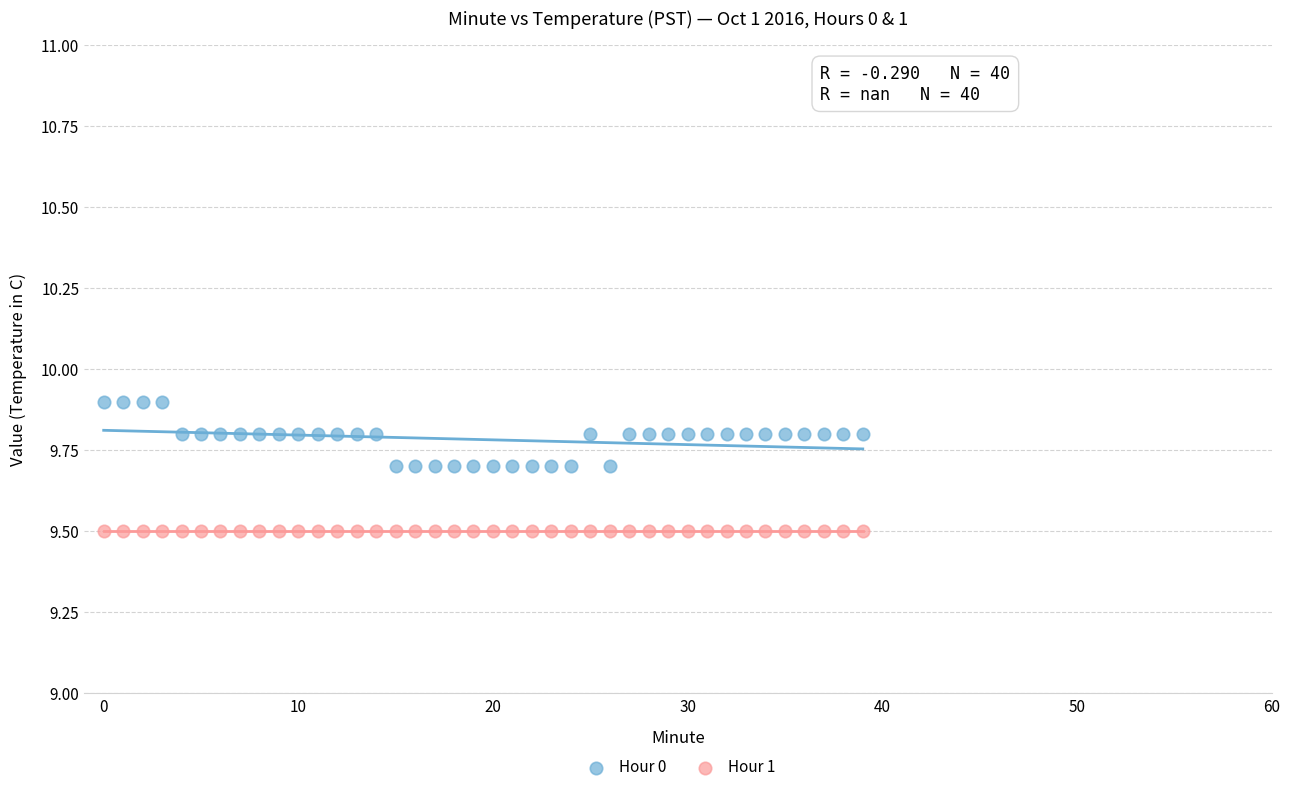

Which series contains the lowest Y value?

Hour 1